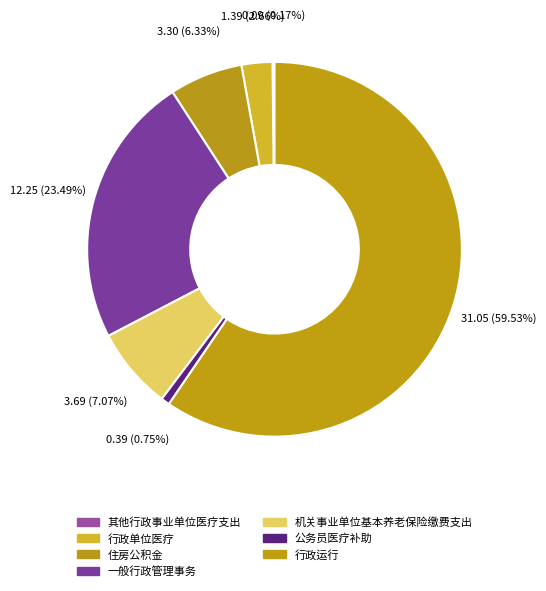

Rank the categories by value from highest to lowest.

行政运行, 一般行政管理事务, 机关事业单位基本养老保险缴费支出, 住房公积金, 行政单位医疗, 公务员医疗补助, 其他行政事业单位医疗支出